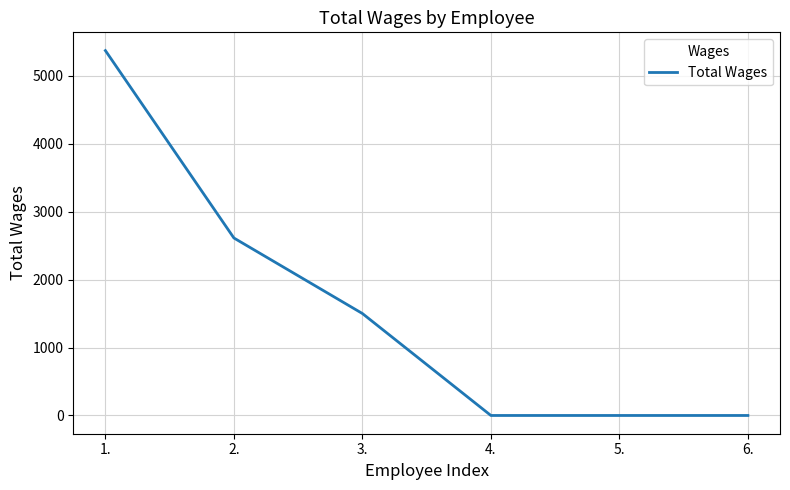

Is it true that the value at 1. is 5368?

True